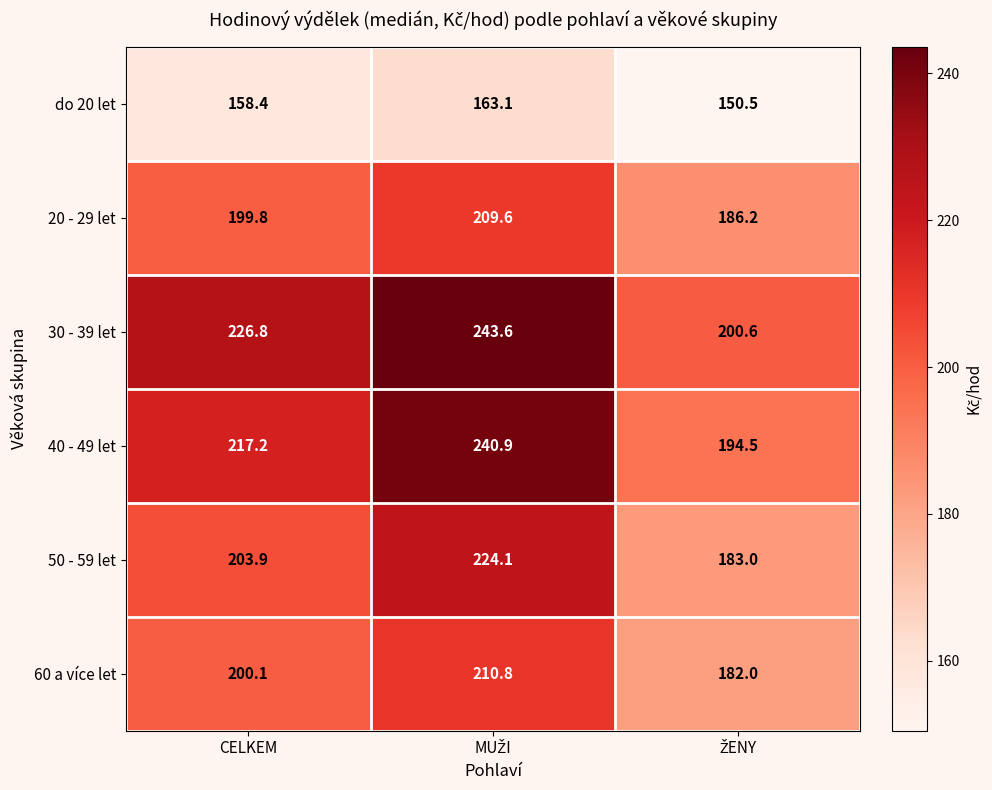

Which series has the largest total across all categories?

30 - 39 let